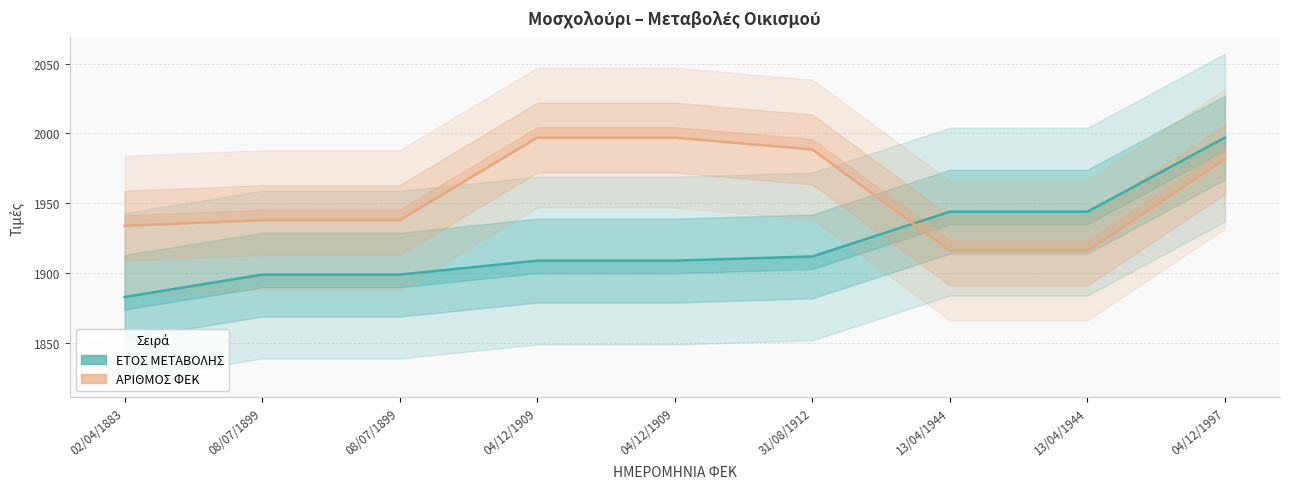

Where do ΕΤΟΣ ΜΕΤΑΒΟΛΗΣ and ΑΡΙΘΜΟΣ ΦΕΚ first cross each other?

31/08/1912 and 13/04/1944